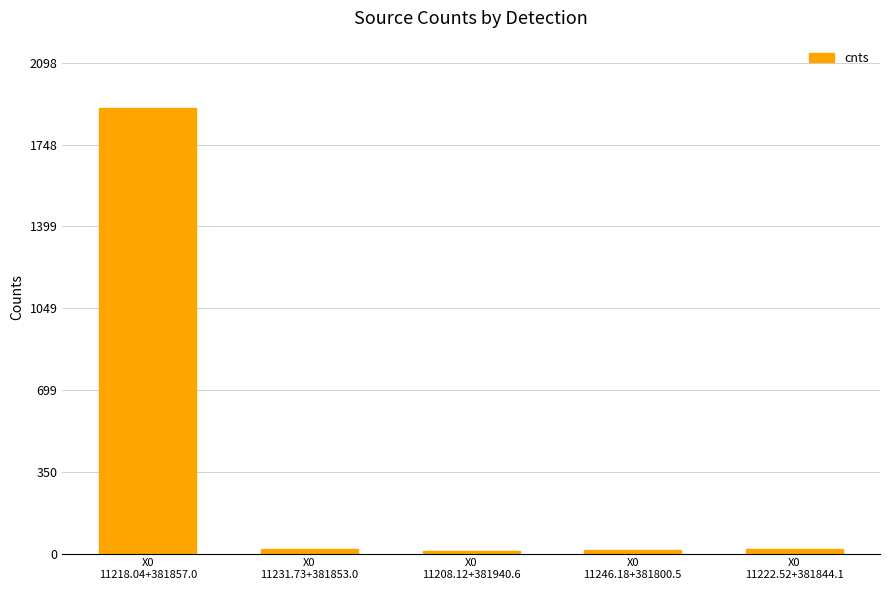

Where does the data first go above 20?

X0
11218.04+381857.0